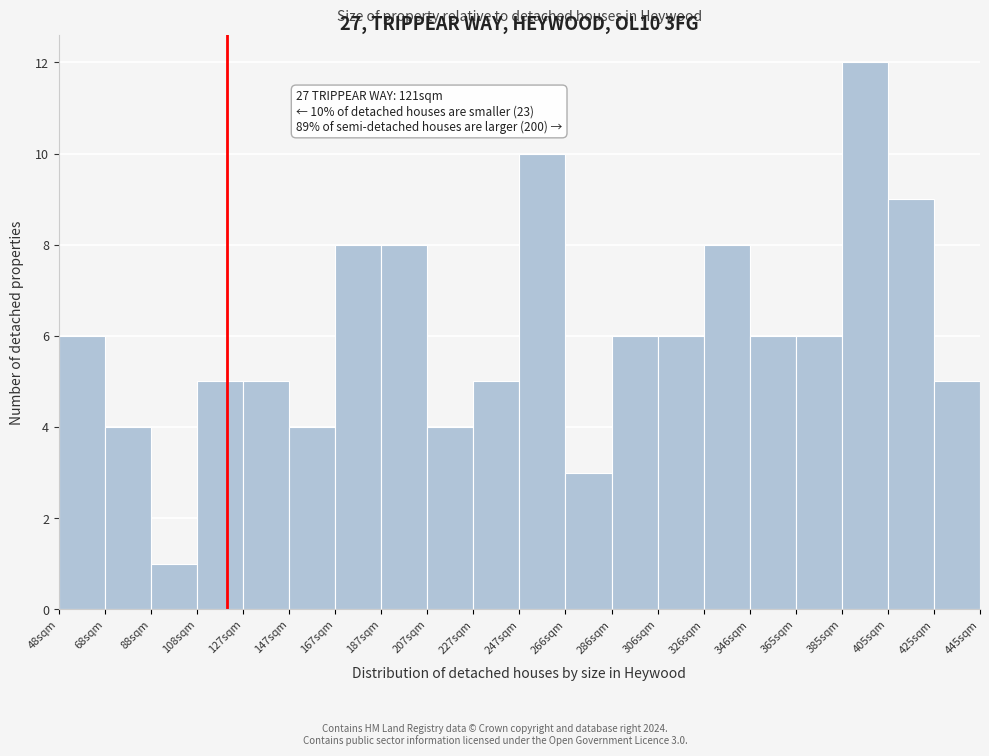

Over which range of the x-axis is the bar tallest?

388 to 408